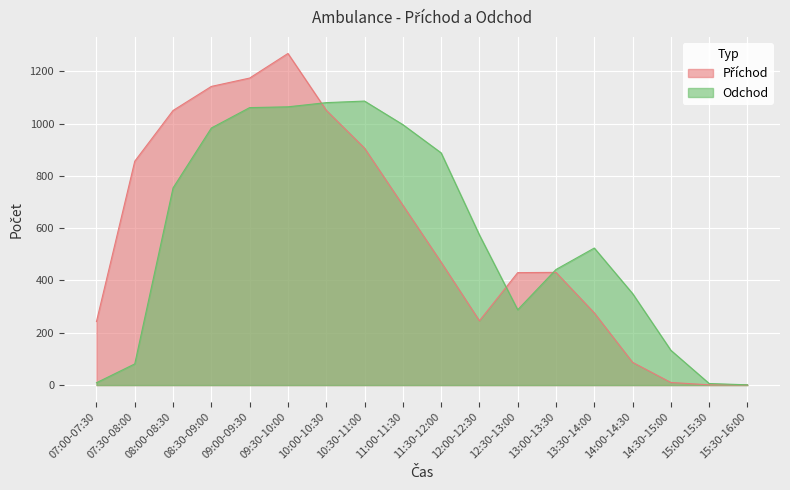

List the series in order of their overall mean, highest first.

Příchod, Odchod